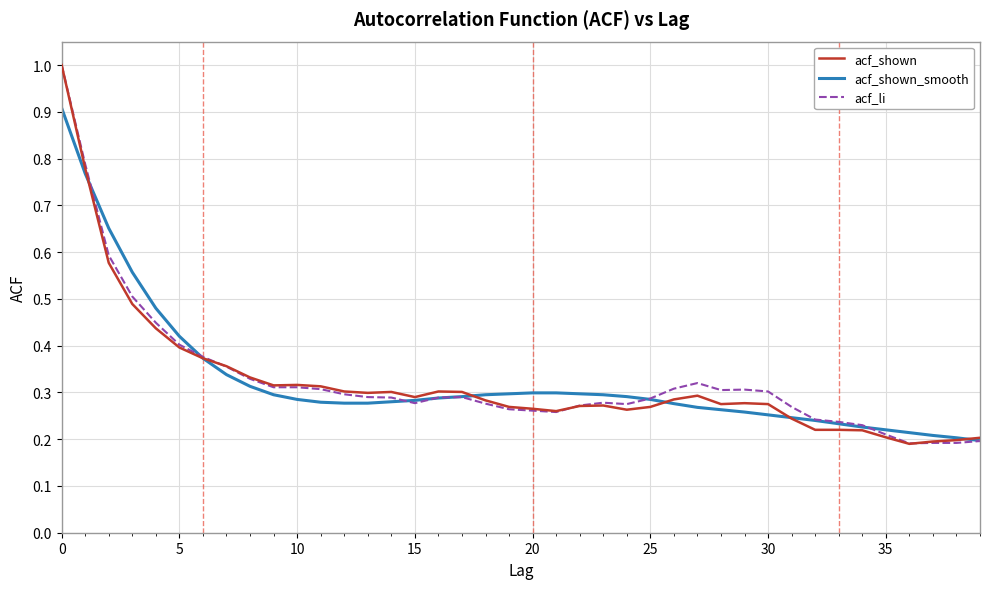

What are all the series names shown in the legend?

acf_shown, acf_shown_smooth, acf_li